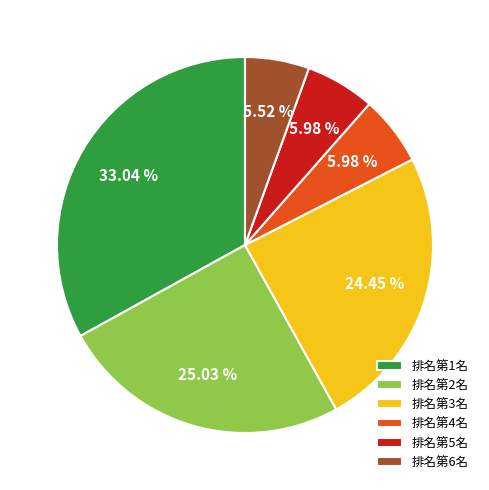

Is there a majority slice in this chart?

No